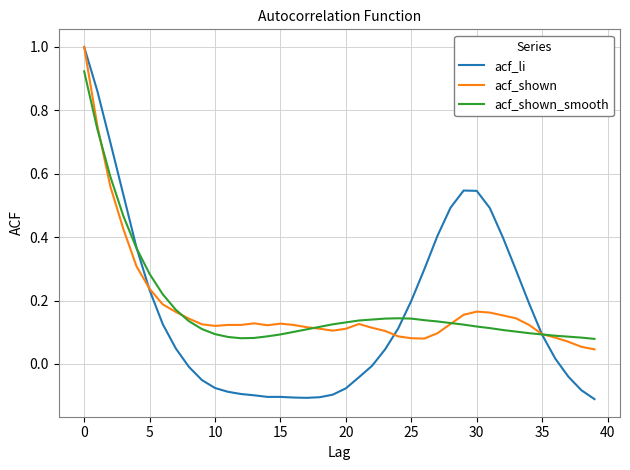

What is the highest value of the acf_li series?

1.0